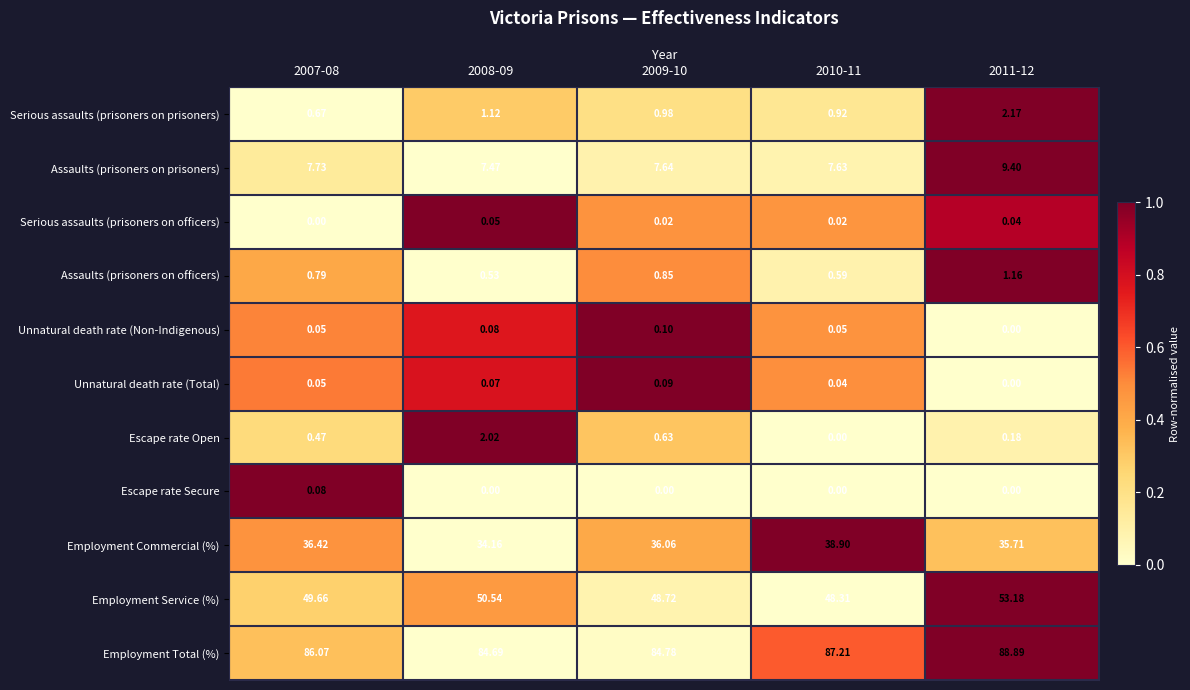

Is the value of Assaults (prisoners on officers) at 2007-08 greater than the value of Serious assaults (prisoners on officers) at 2011-12?

Yes